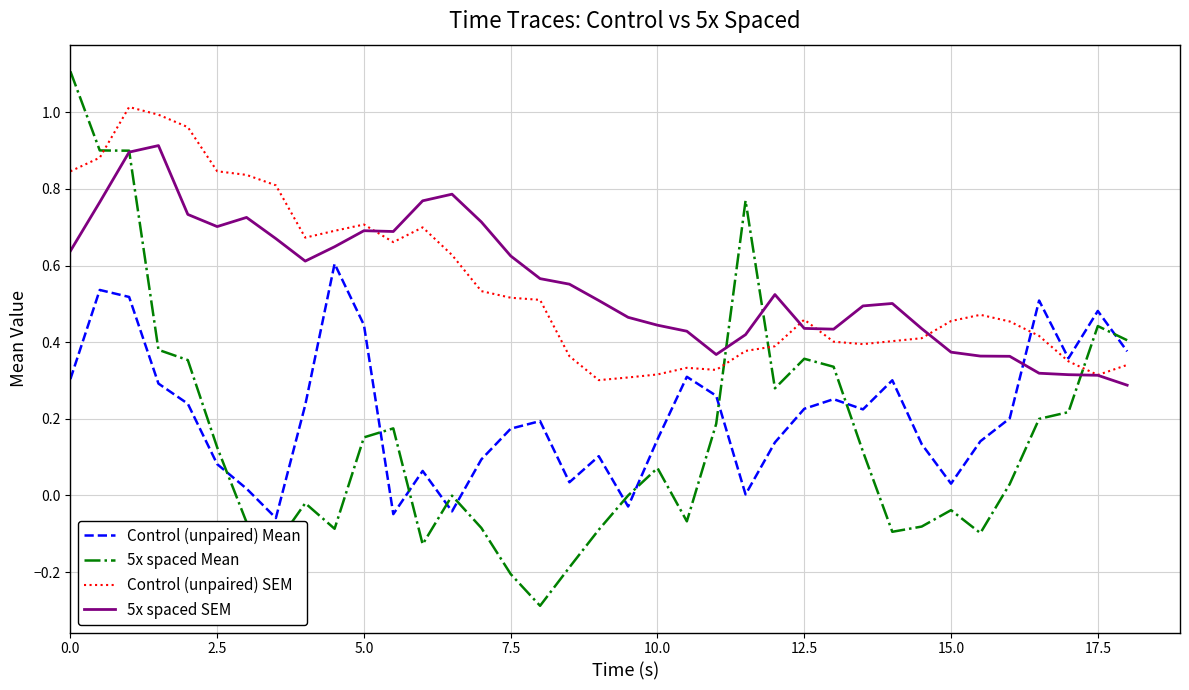

List the series in order of their peak value, lowest first.

Control (unpaired) Mean, 5x spaced SEM, Control (unpaired) SEM, 5x spaced Mean